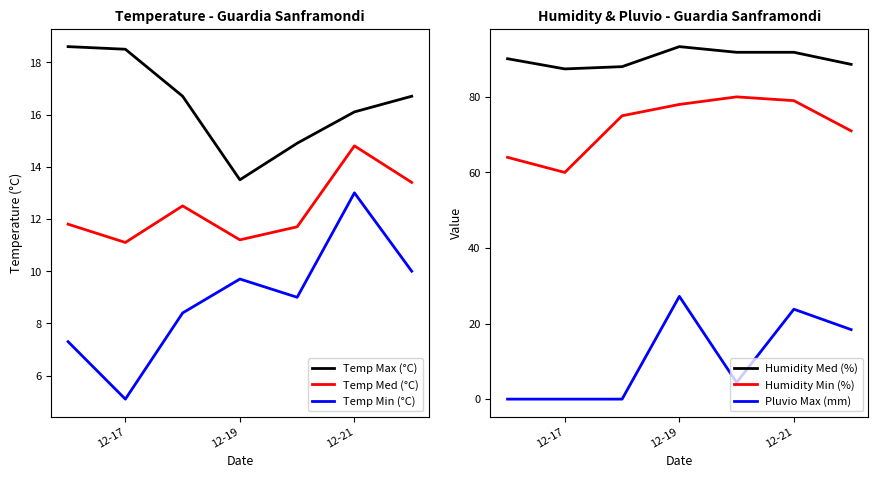

True or false: Temp Max (°C) has more than 1 points higher than both neighbors.

False